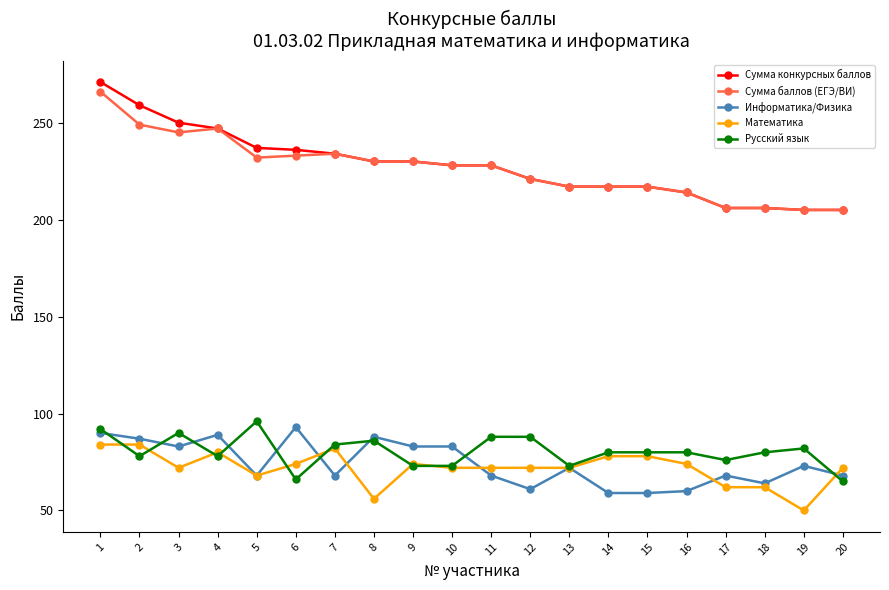

How many lines are shown in the chart?

5